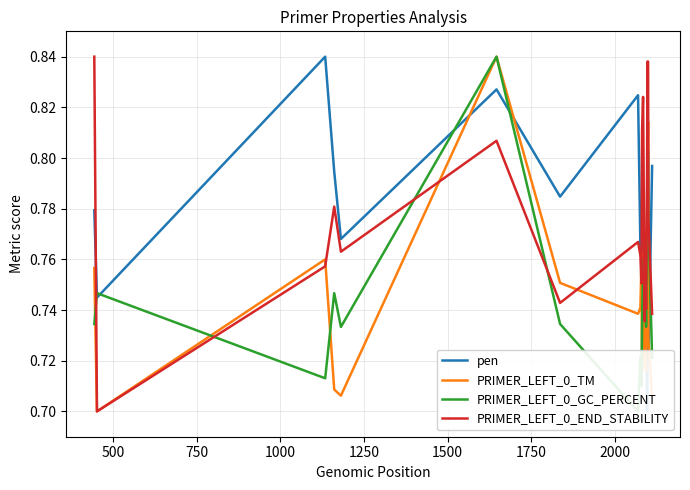

How many series are shown in this chart?

4